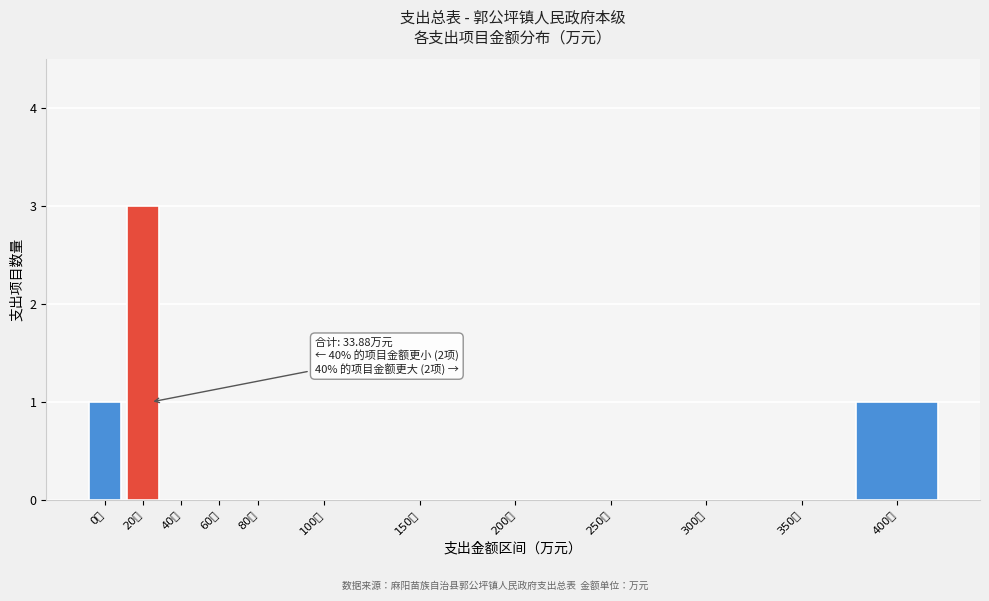

Reading right to left, list all the values displayed in this chart.

400万=1	350万=0	300万=0	250万=0	200万=0	150万=0	100万=0	80万=0	60万=0	40万=0	20万=3	0万=1